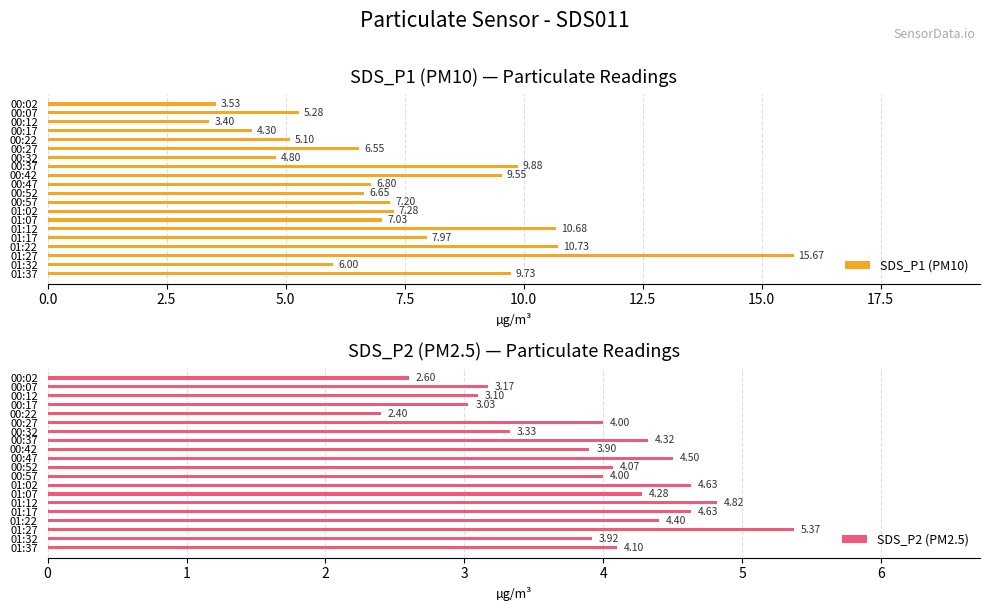

What is the difference between the maximum and minimum values in the SDS_P1 (PM10) series?

12.3